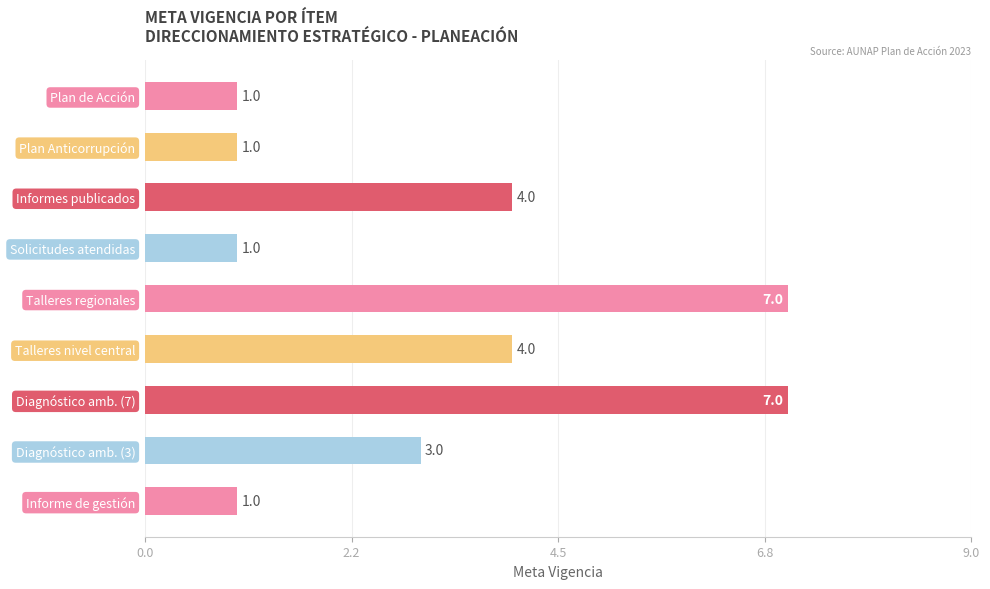

Reading bottom to top, list all the values displayed in this chart.

1	3	7	4	7	1	4	1	1